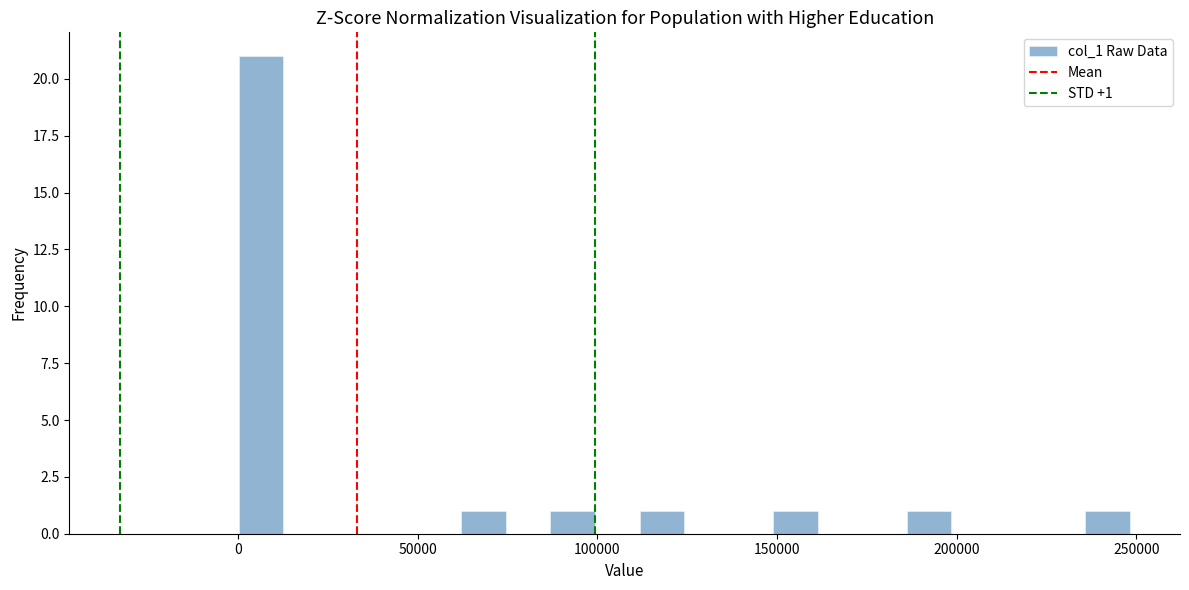

Around what value on the x-axis is the tallest bar? Give the approximate position of its centre, as read against the axis.

5000